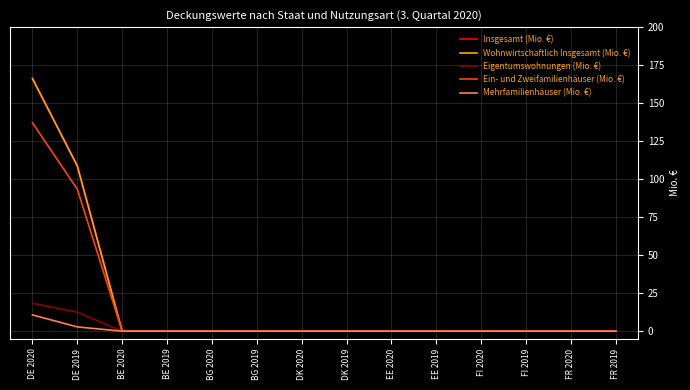

At how many categories does at least one series exceed 29?

2